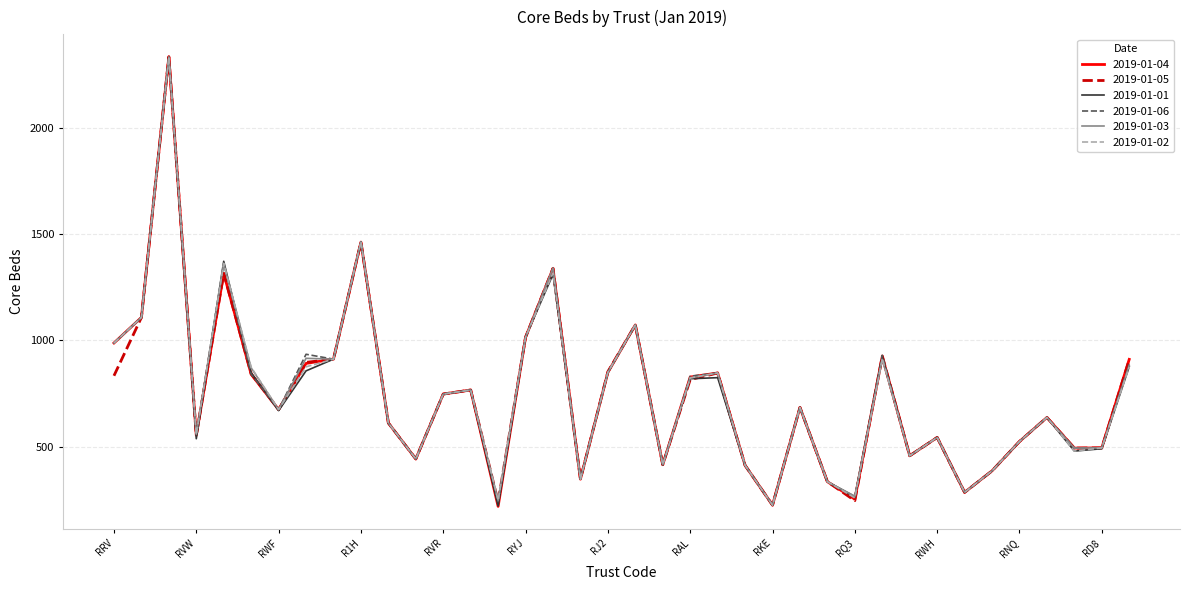

What is the maximum value shown in the chart?

2333